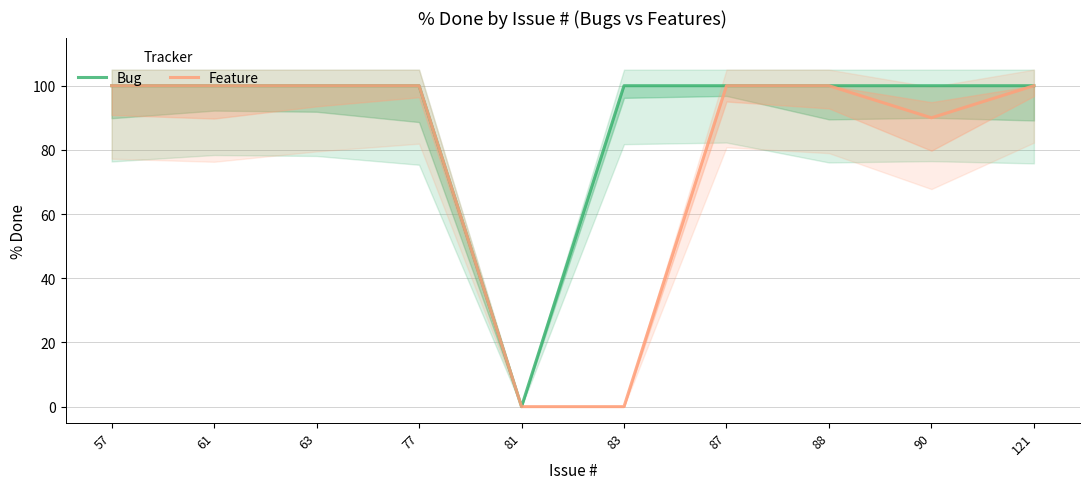

Count the number of categories in the chart.

10